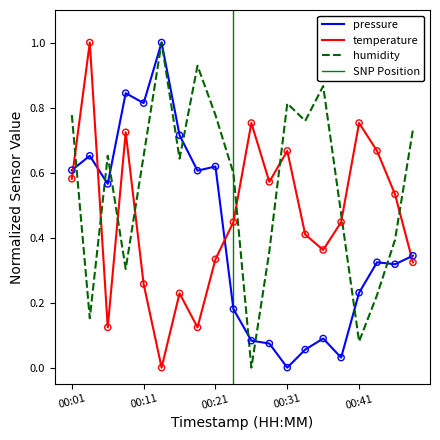

What are all the series names shown in the legend?

pressure, temperature, humidity